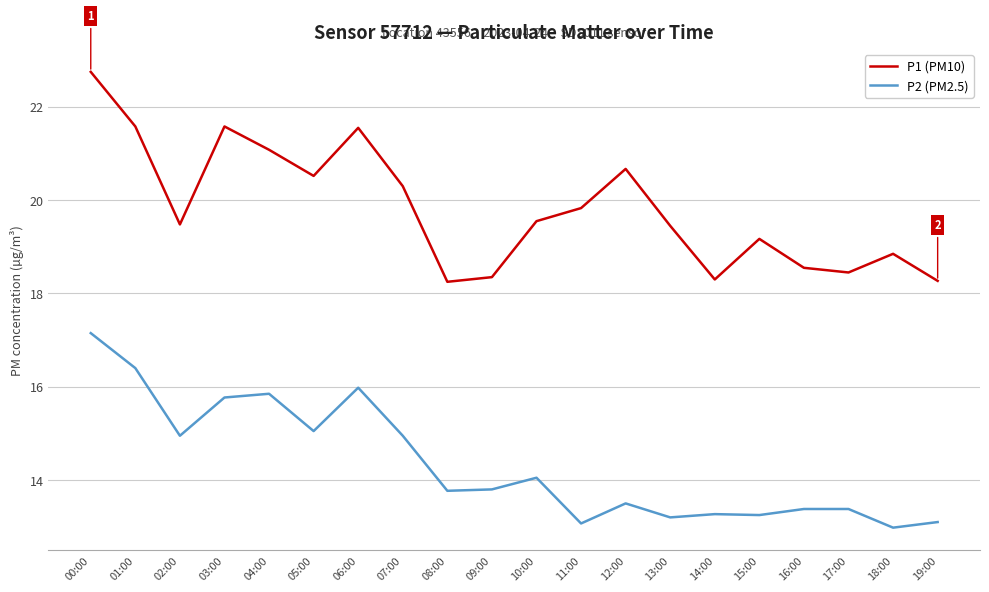

True or false: P2 (PM2.5) has more than 1 interior local peaks.

True